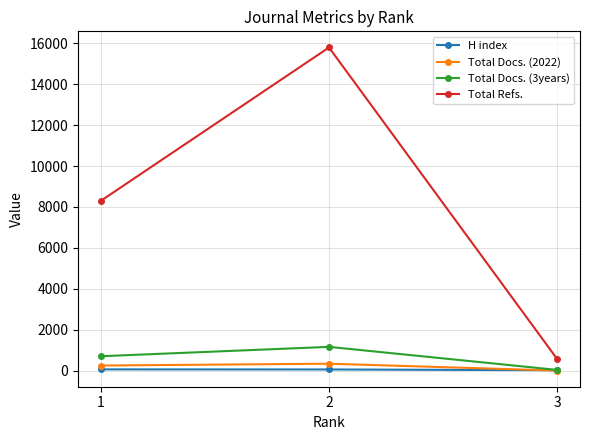

Is the value of Total Refs. at 1 greater than the value of H index at 1?

Yes